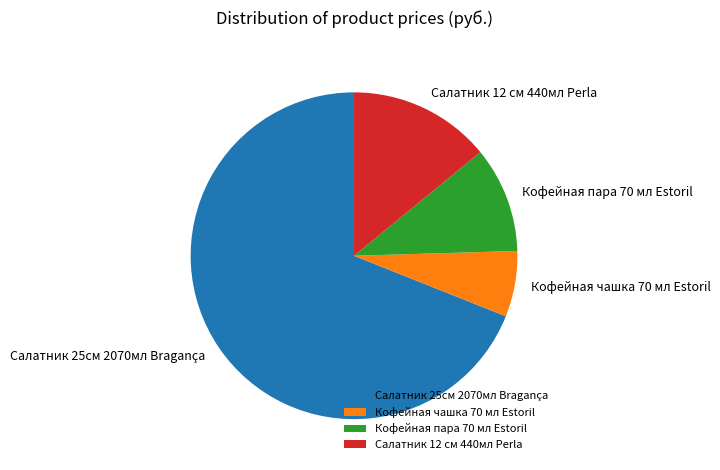

Does any single category account for the majority?

Yes